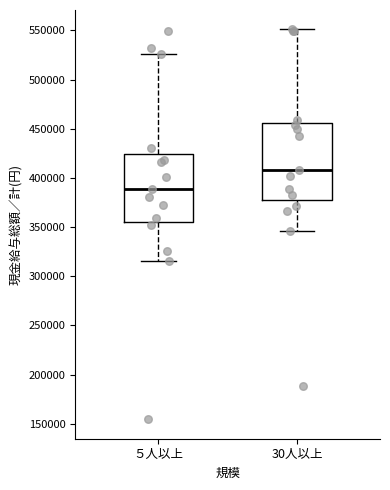

Which box has the lowest median line?

５人以上